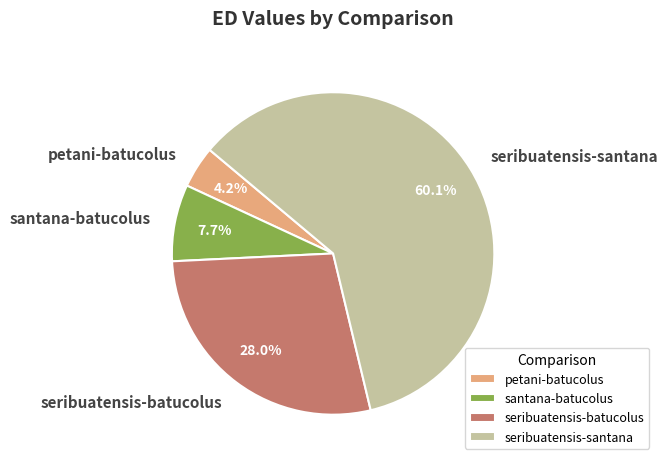

Which slice is the smallest?

petani-batucolus